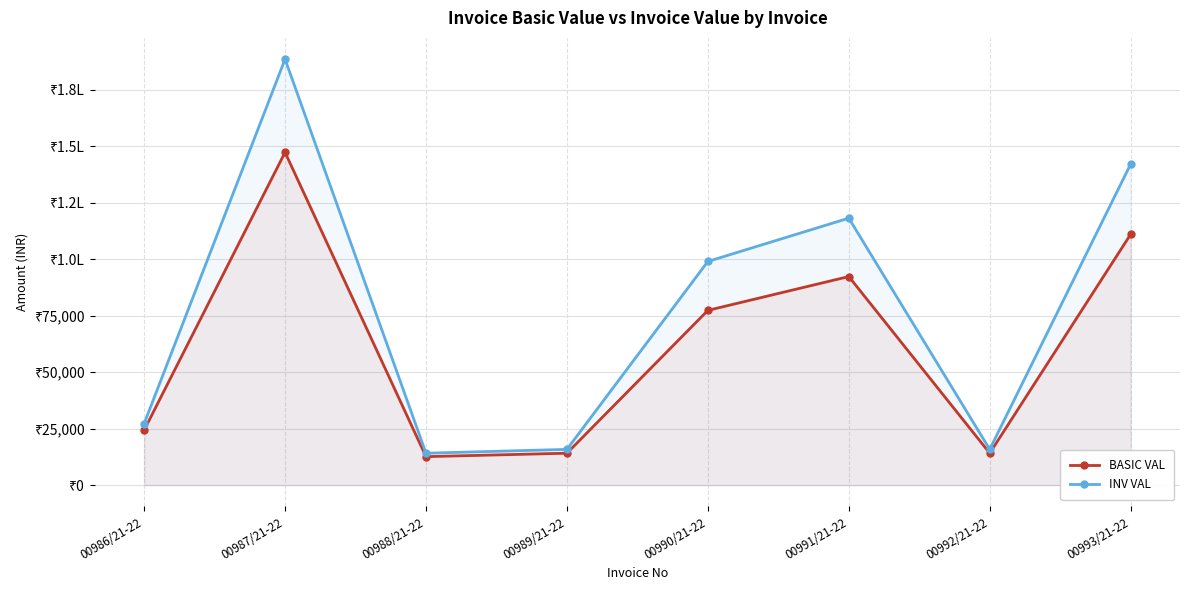

How many data points does each series have?

8